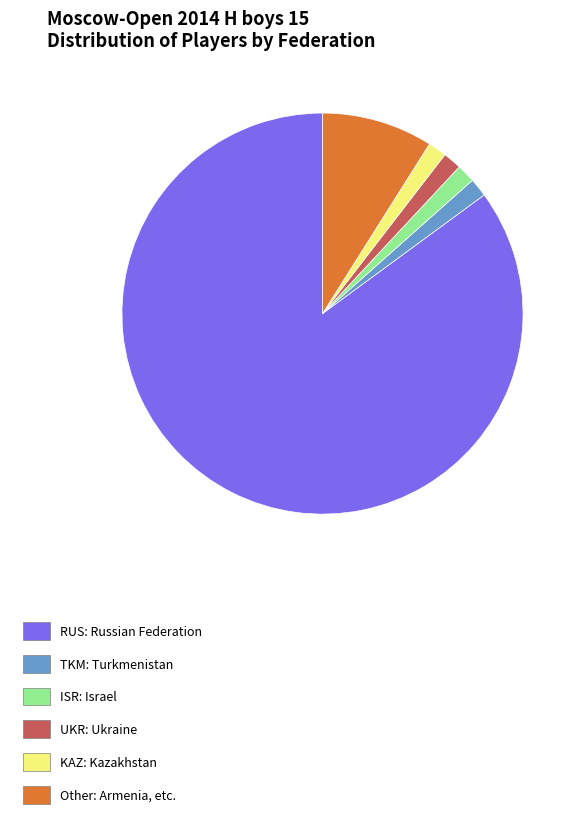

What is the ratio of the value at RUS: Russian Federation to the value at ISR: Israel?

57.0